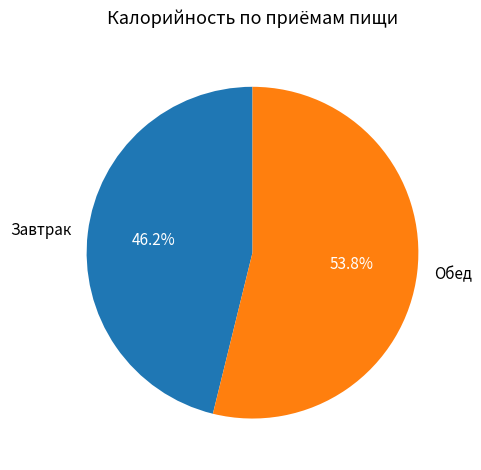

Approximately how many times larger is the value at Обед compared to Завтрак?

1.2